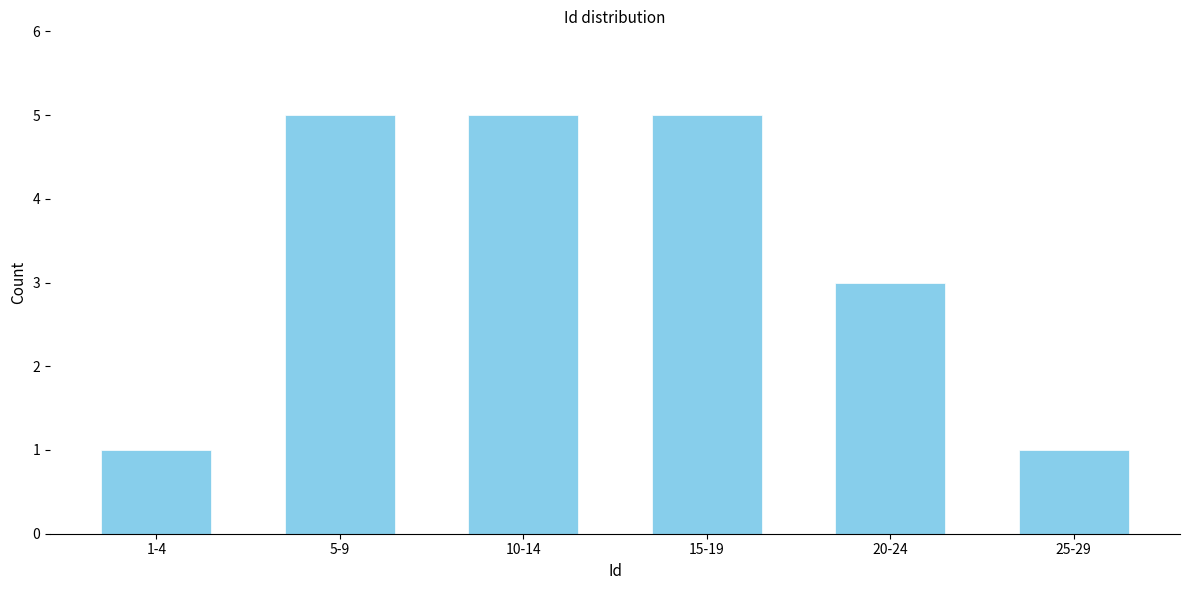

Reading left to right, list all the values displayed in this chart.

1-4=1	5-9=5	10-14=5	15-19=5	20-24=3	25-29=1